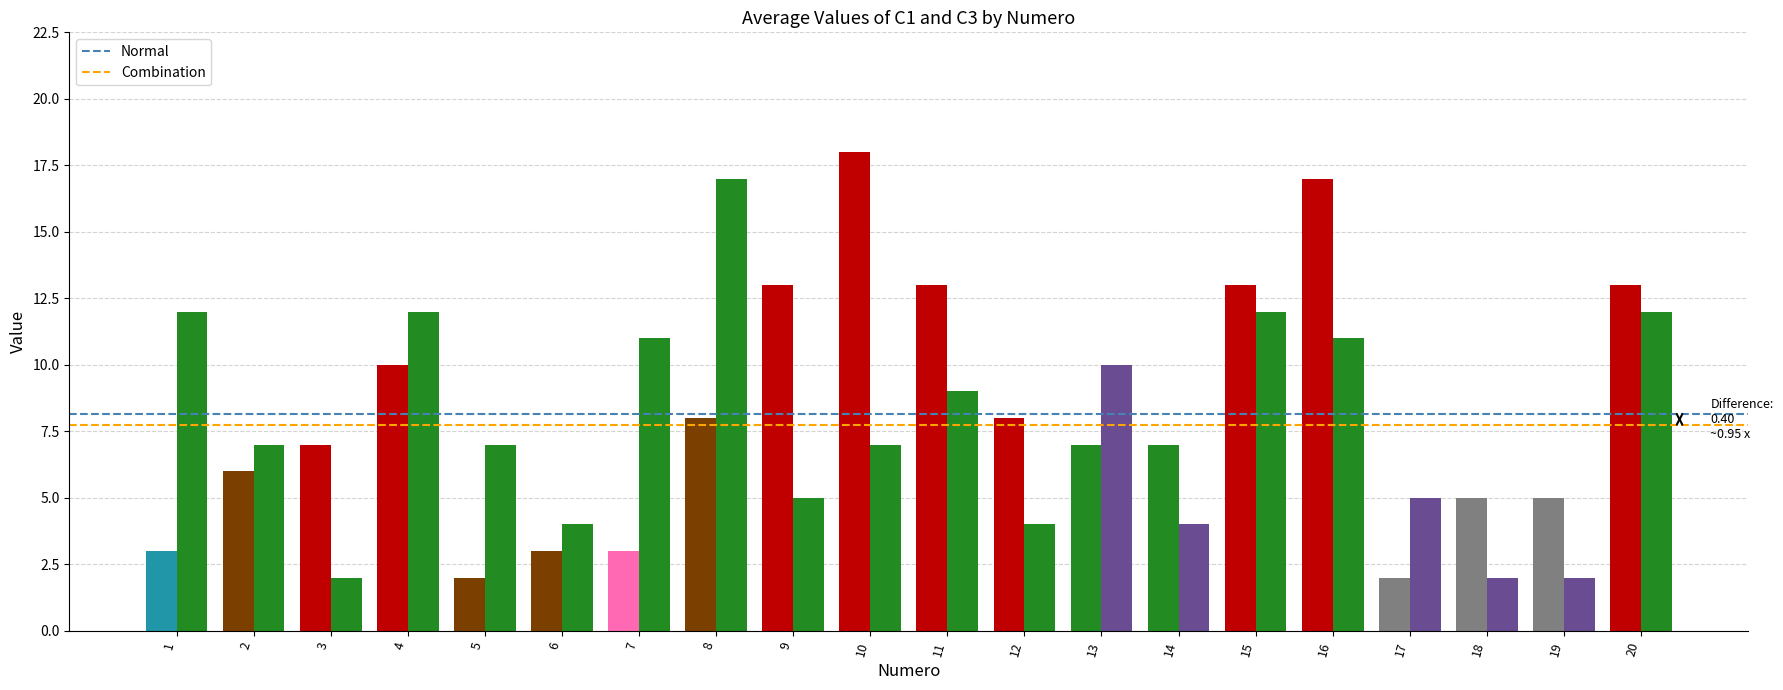

How many categories are shown in the chart?

20